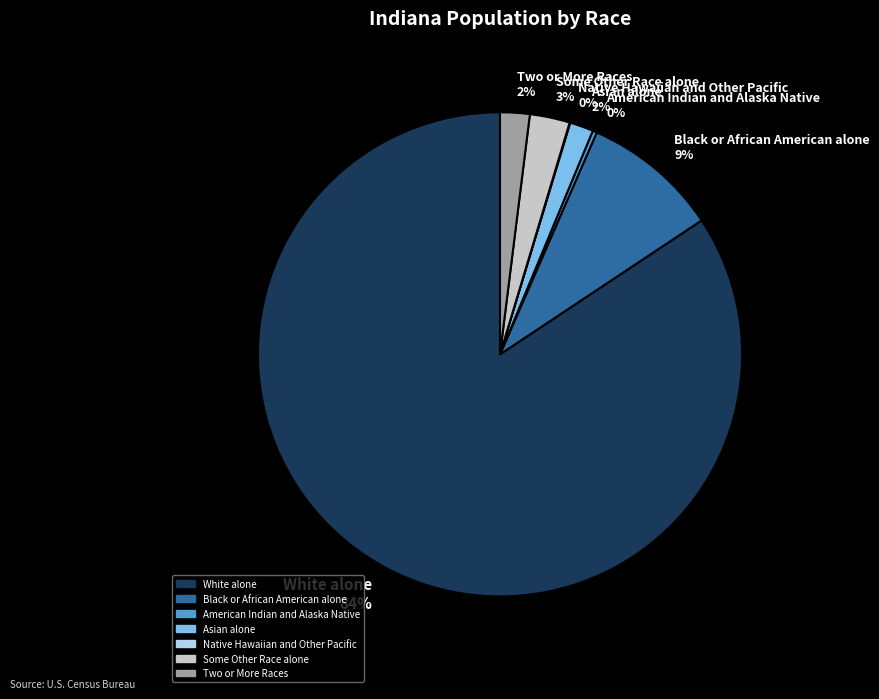

Is the sum of Black or African American alone and Two or More Races greater than half?

No